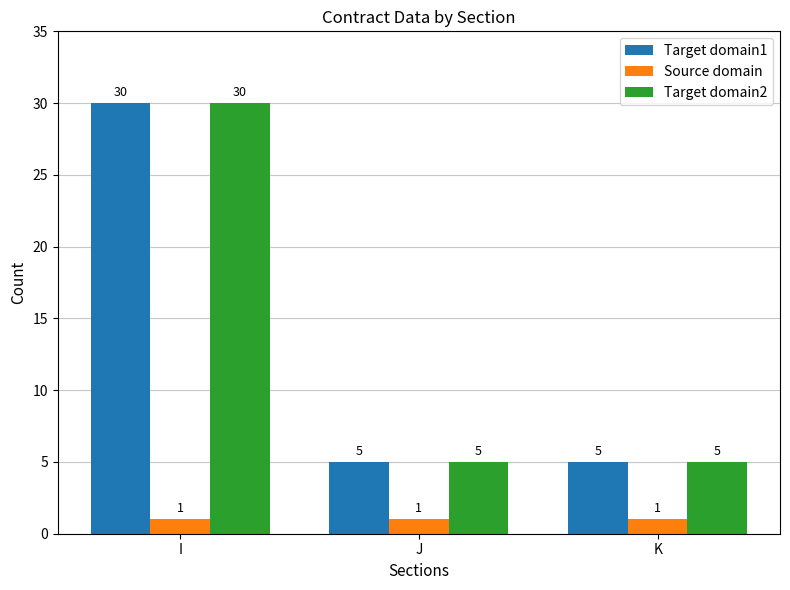

How many values in the Target domain2 series exceed 5?

1